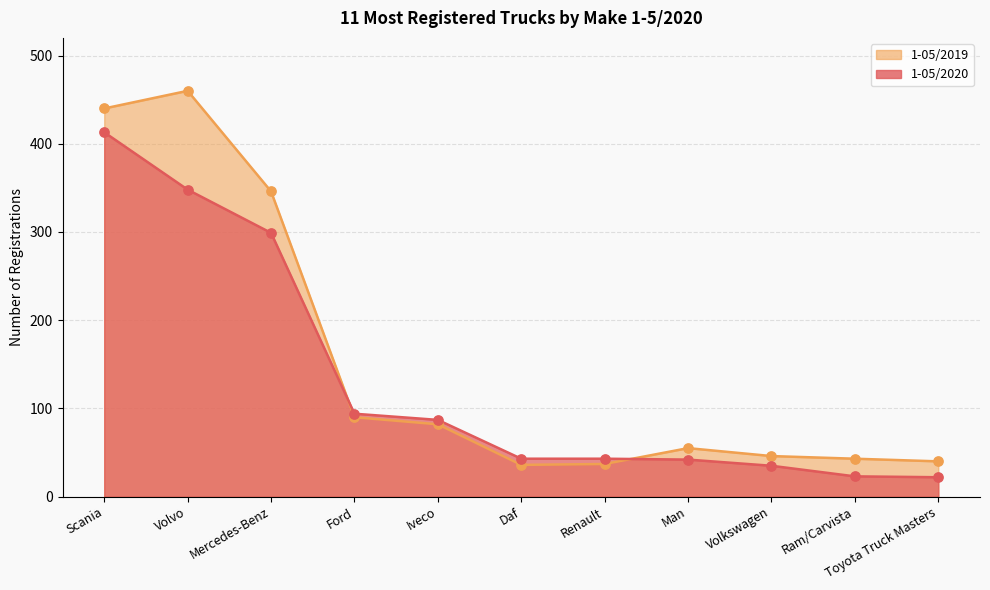

Which series has the largest Y range (max minus min)?

1-05/2019